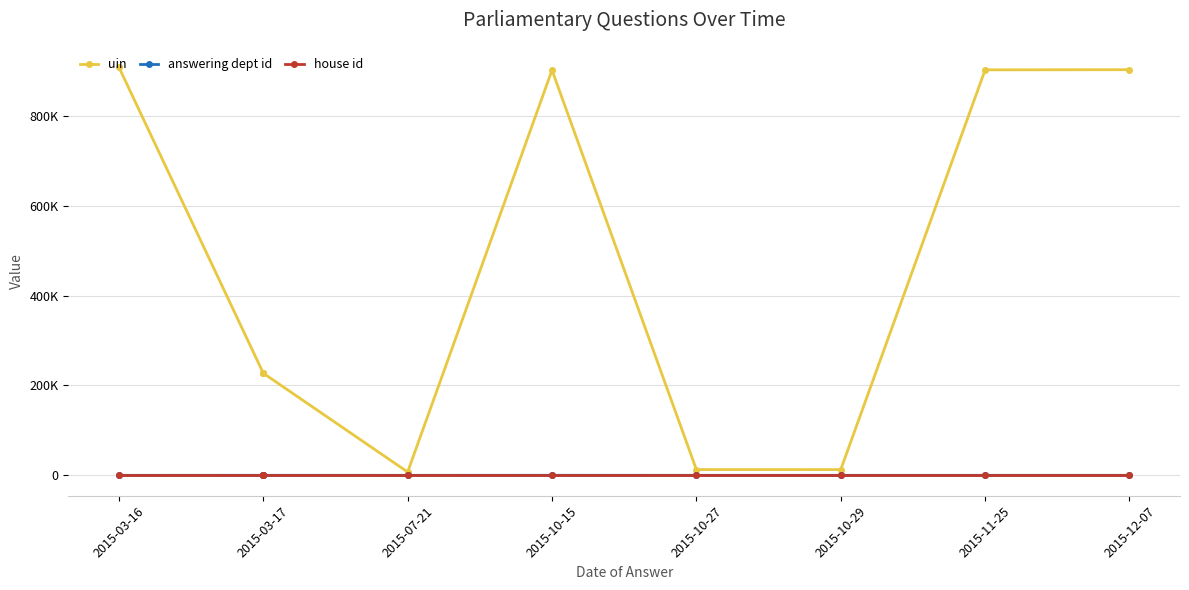

What position from the left is 2015-12-07?

8